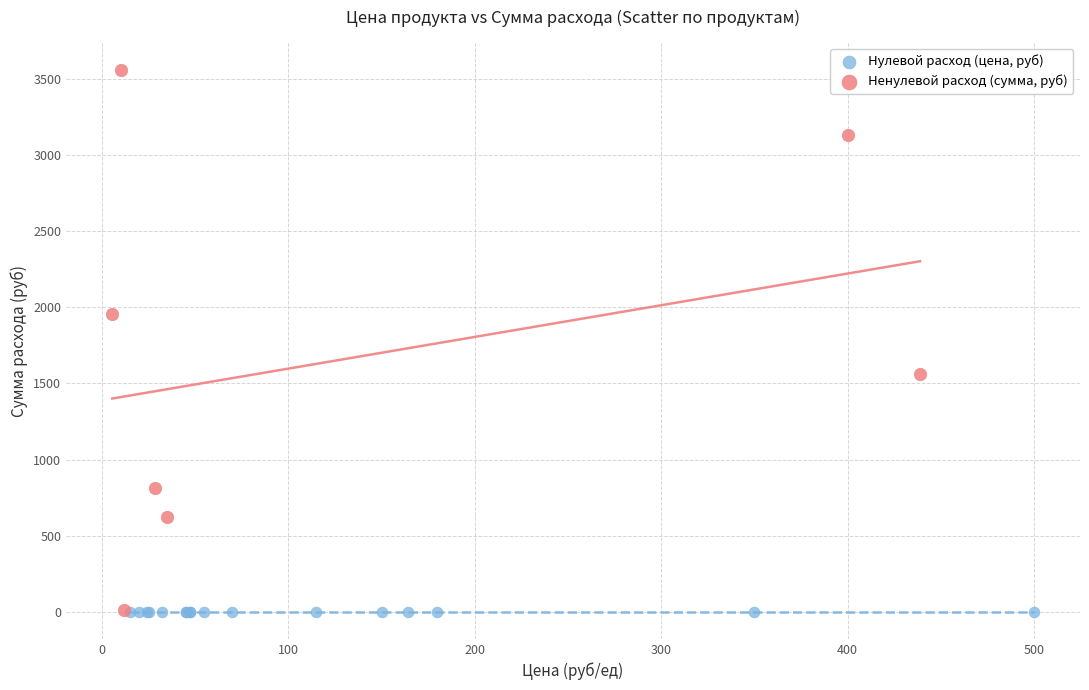

Which series reaches the maximum Y coordinate?

Ненулевой расход (сумма, руб)